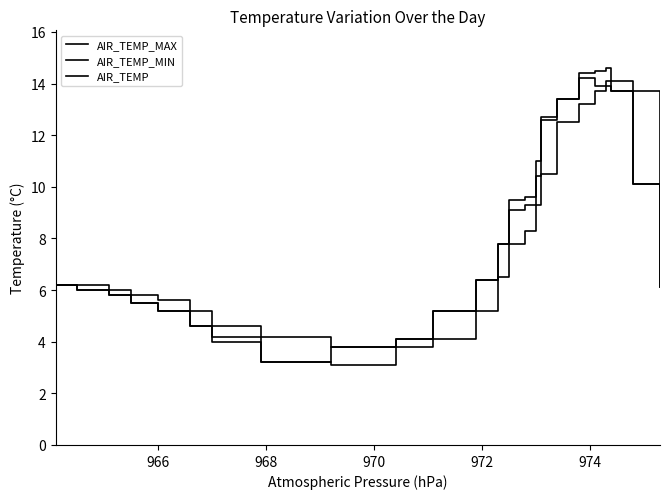

What is the greatest value displayed?

14.6